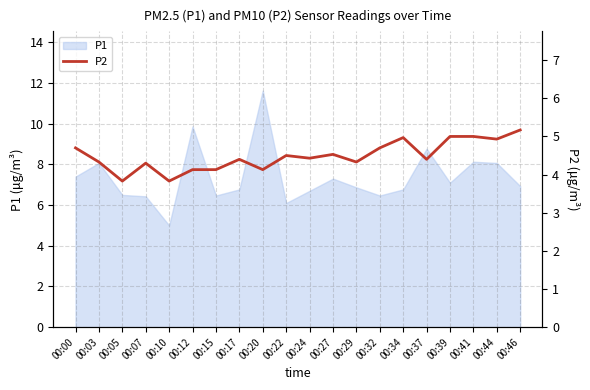

Which category has the highest value in the P1 series?

00:20